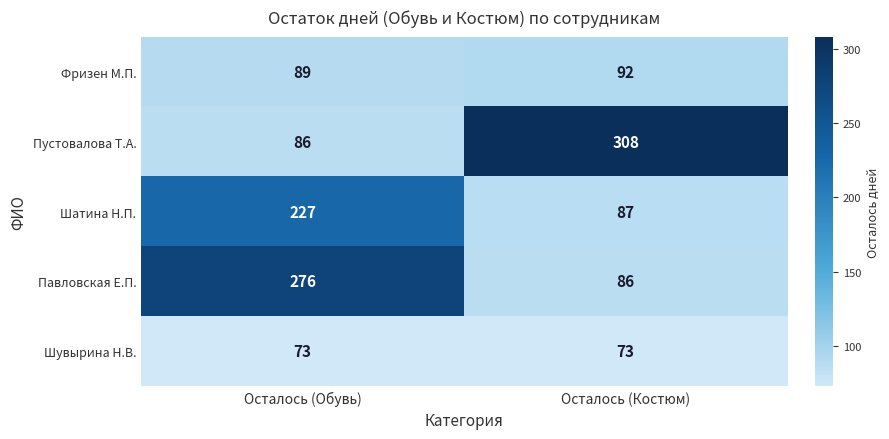

What is the total value across all series at Осталось (Обувь)?

751